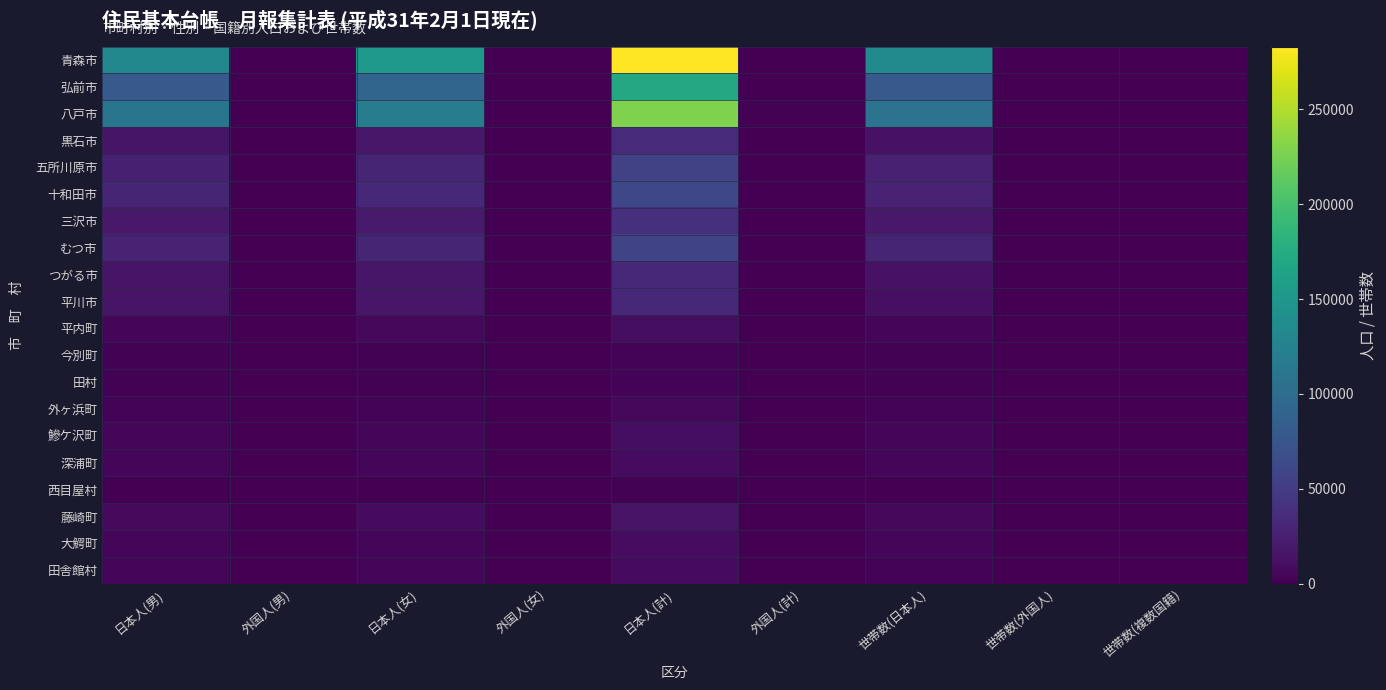

What is the total value across all series at 日本人(計)?

1067919